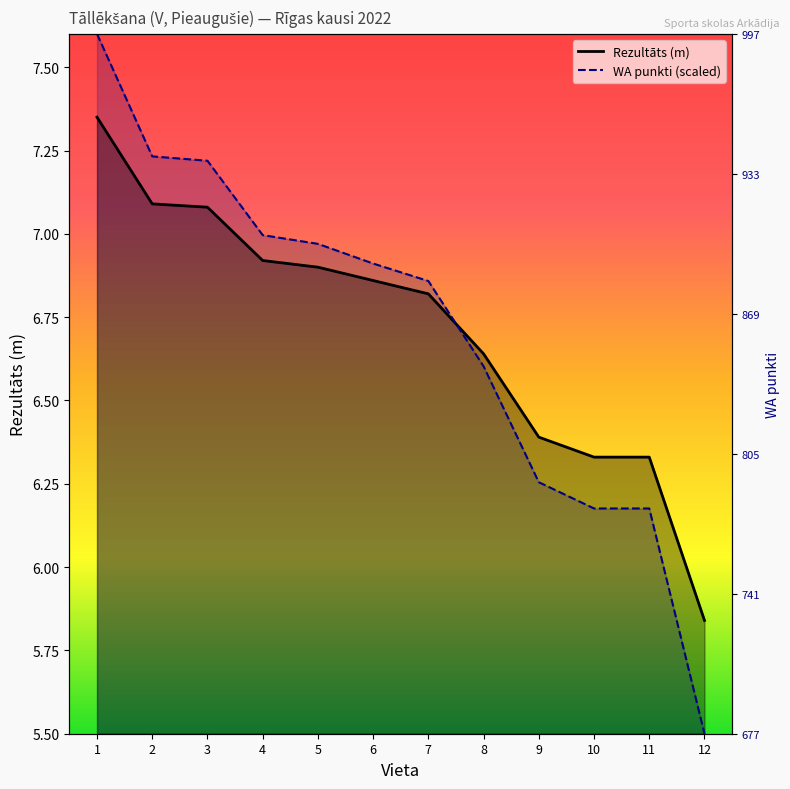

What is the total value across all series at 12?

11.3